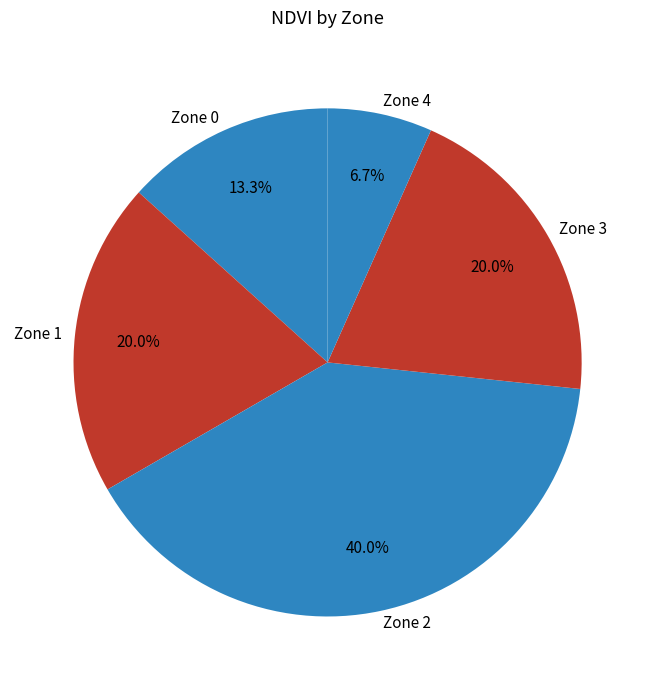

Does Zone 1 represent more than half of the total?

No